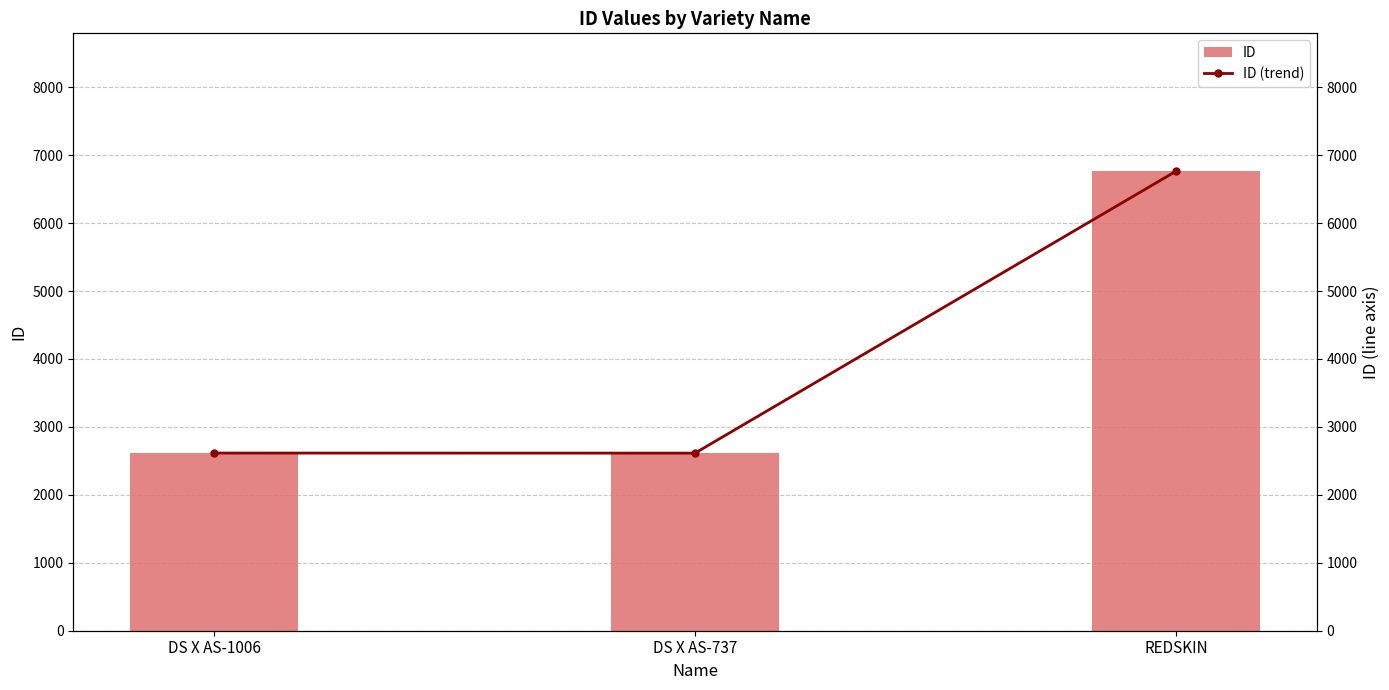

Reading right to left, transcribe all the data shown in this chart.

ID: 6764	2614	2615
ID (trend): 6764	2614	2615